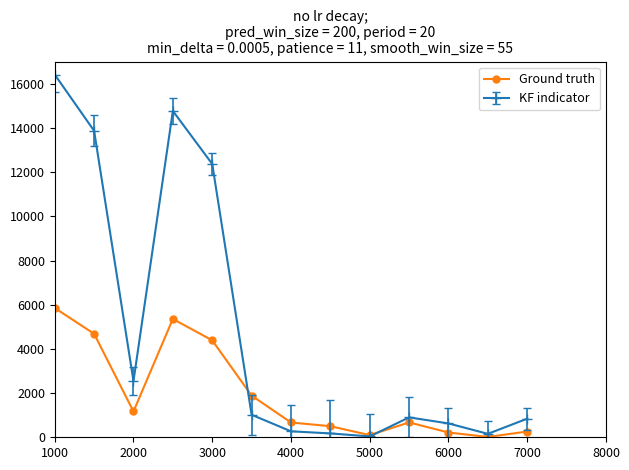

Rank the series by their maximum value, from lowest to highest.

Ground truth, KF indicator